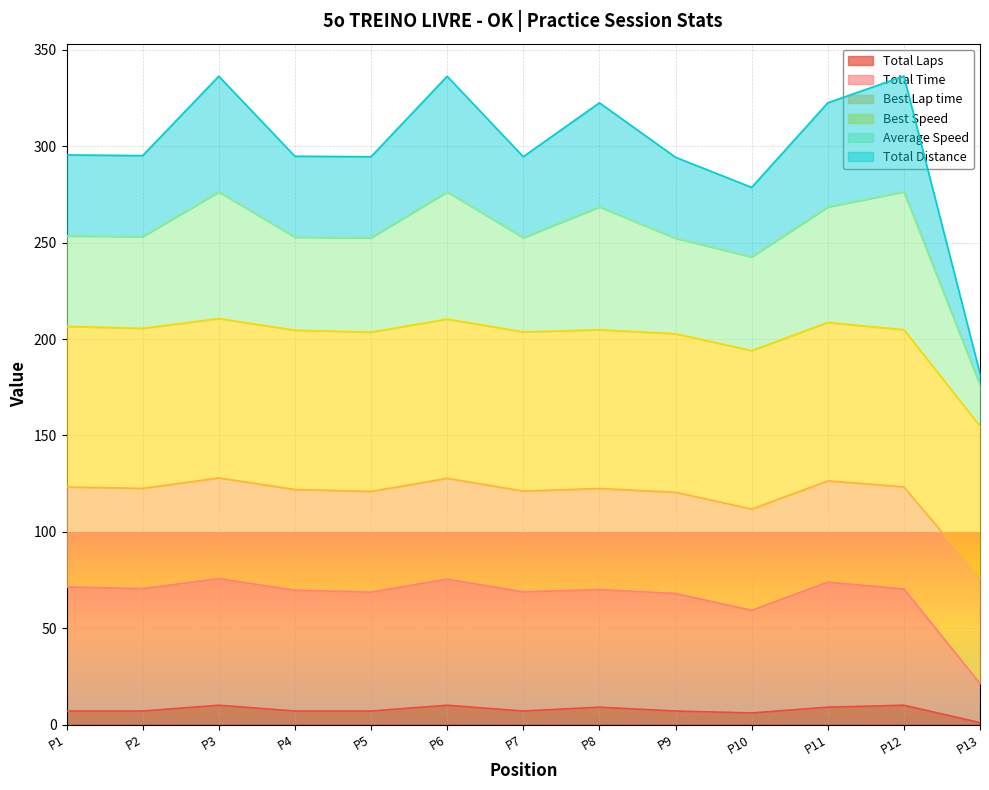

How many data points in Total Distance are above 295?

7